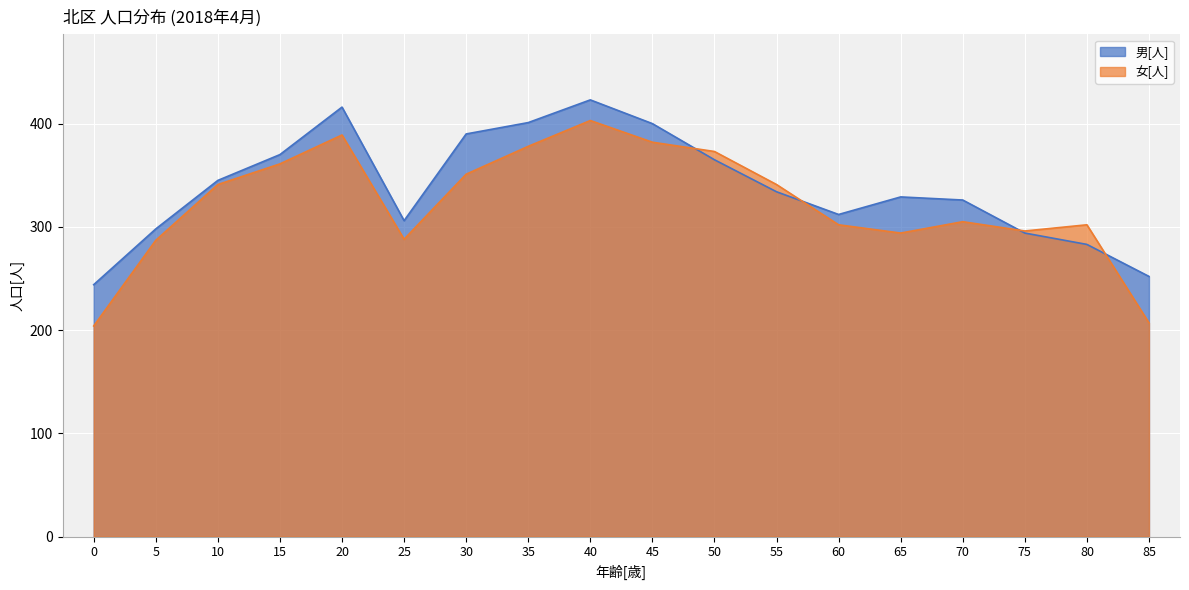

At 40, list the series in order from largest to smallest.

男[人], 女[人]